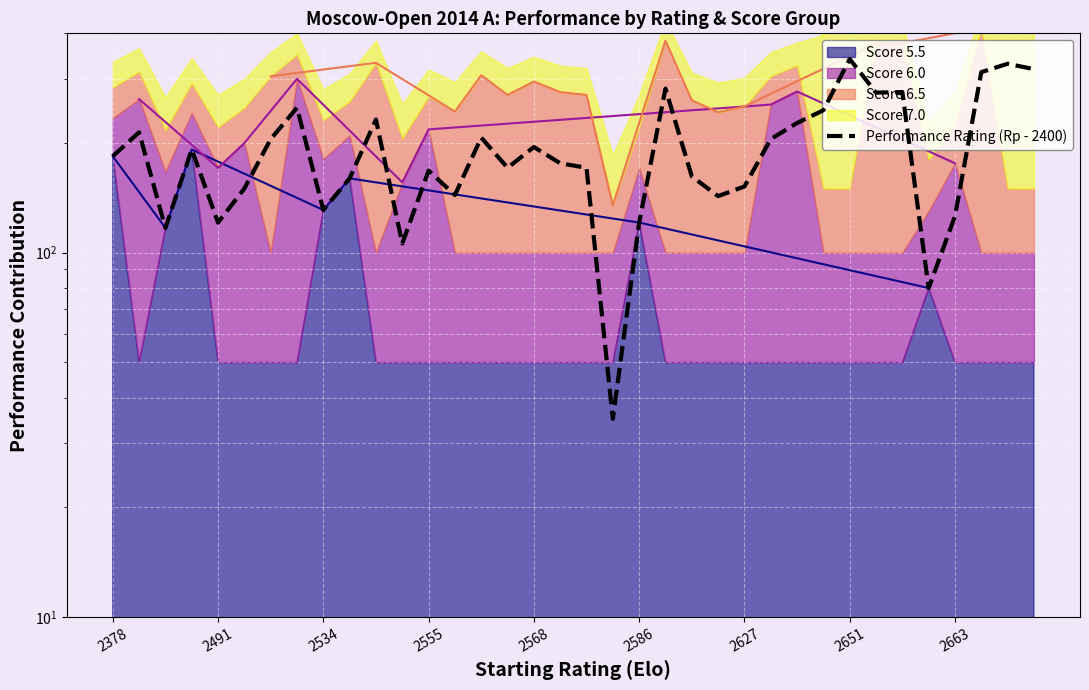

How many lines are shown in the chart?

1